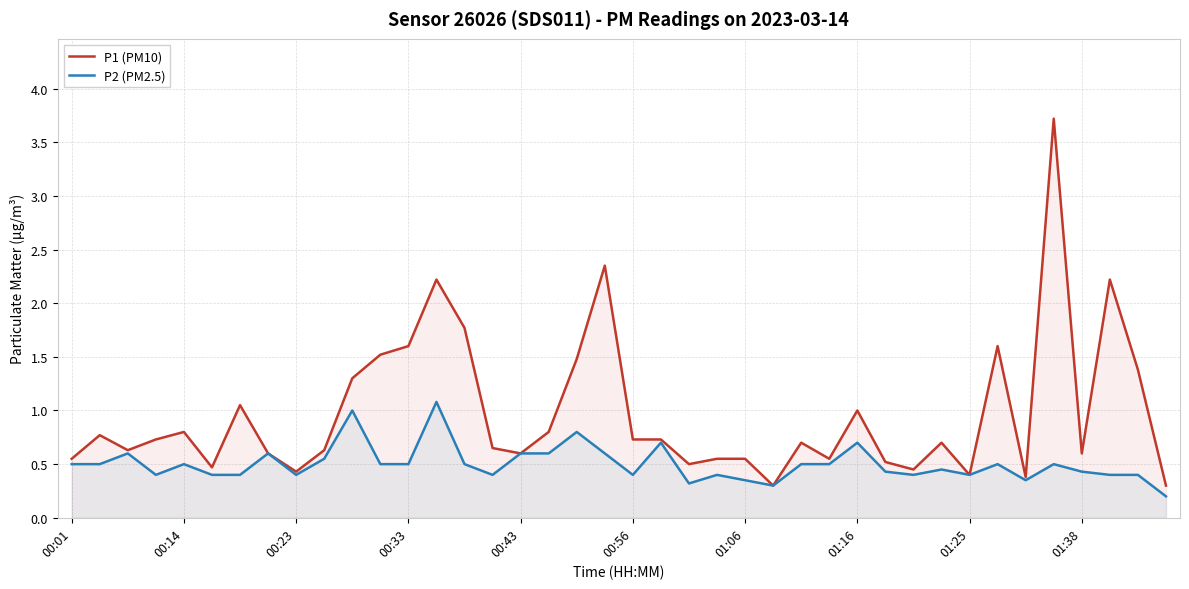

List the series in order of their overall mean, lowest first.

P2 (PM2.5), P1 (PM10)